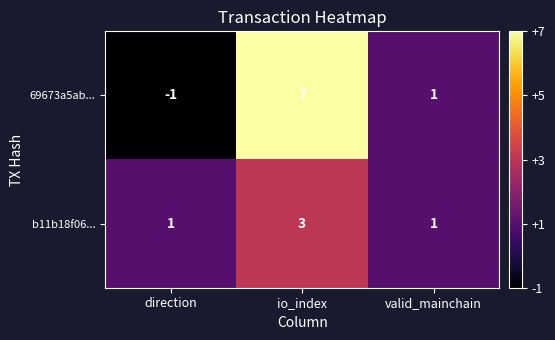

True or false: 69673a5ab... has a value of 1 at valid_mainchain.

True